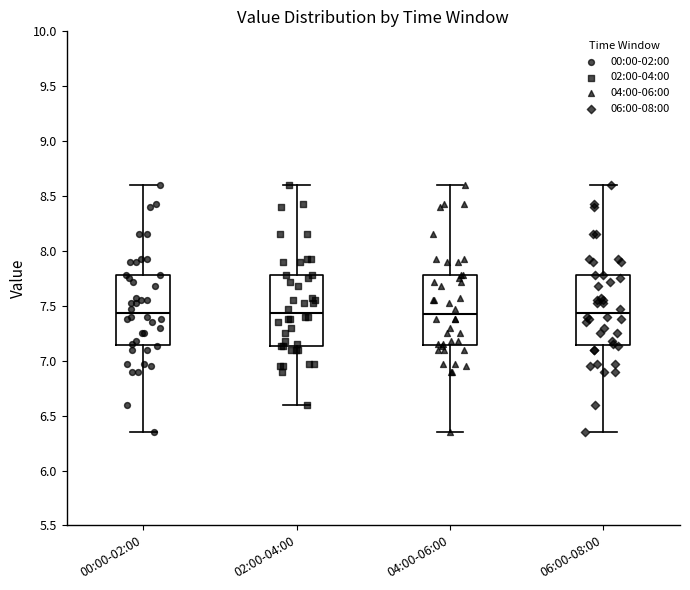

Reading left to right, read every box against the y-axis: the position of its median line, the range the box covers, and the ends of its whiskers. The values are not printed on the chart, so give them approximately, as read against the axis.

00:00-02:00: median 7.45, box 7.15 to 7.80, whiskers 6.35 to 8.60
02:00-04:00: median 7.45, box 7.15 to 7.80, whiskers 6.60 to 8.60
04:00-06:00: median 7.45, box 7.15 to 7.80, whiskers 6.35 to 8.60
06:00-08:00: median 7.45, box 7.15 to 7.80, whiskers 6.35 to 8.60